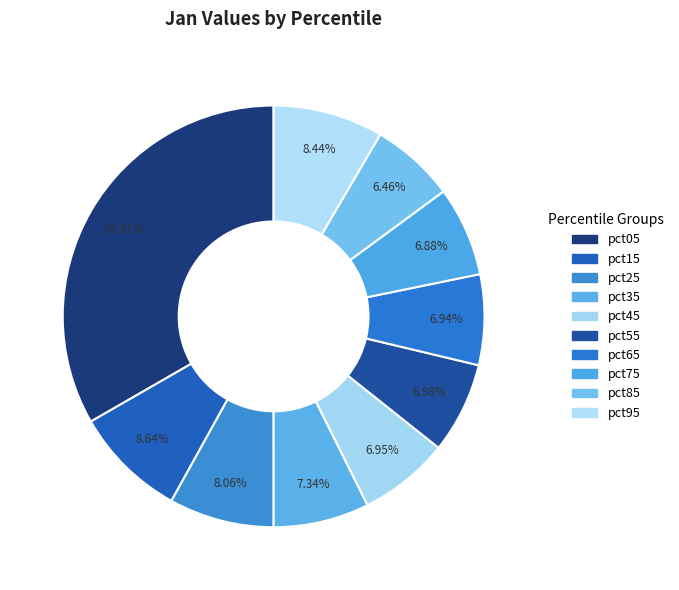

How many slices are in this pie chart?

10